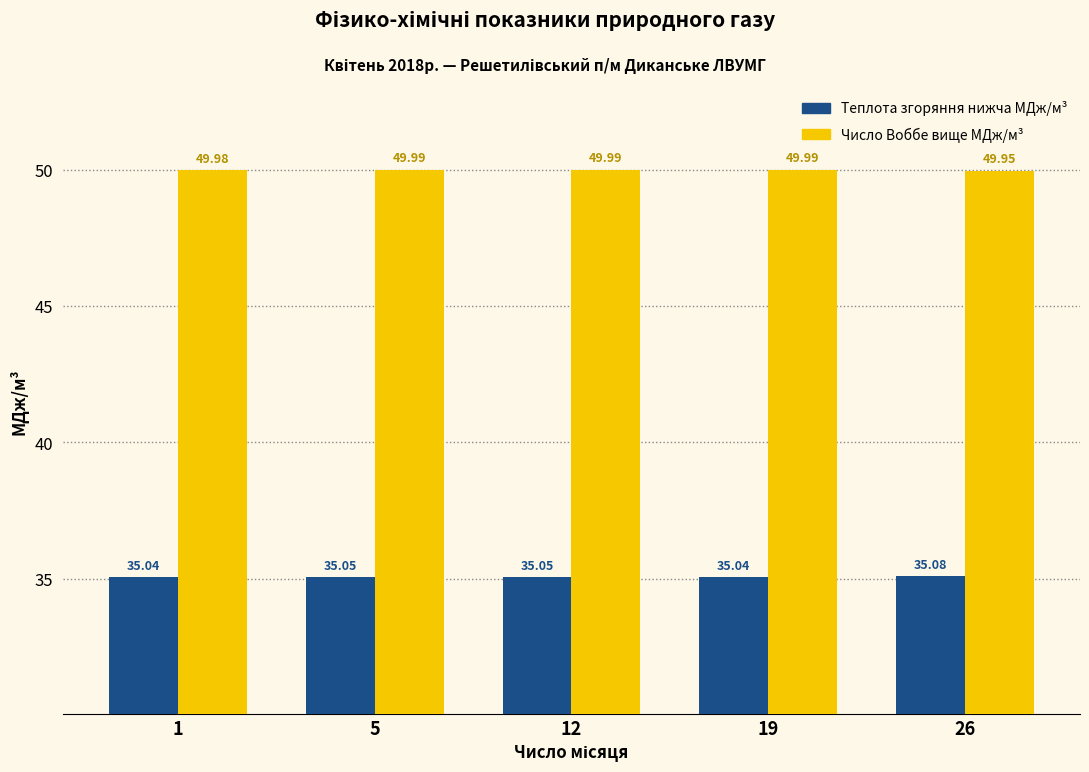

What is the spread (max minus min) of values at 1?

14.9